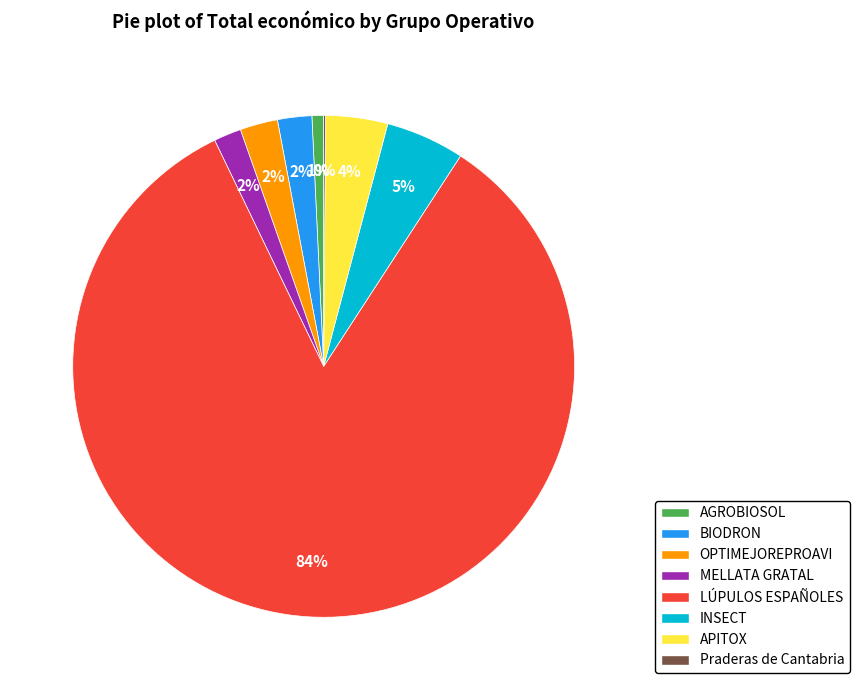

What percentage is the APITOX slice, to the nearest percent?

4%